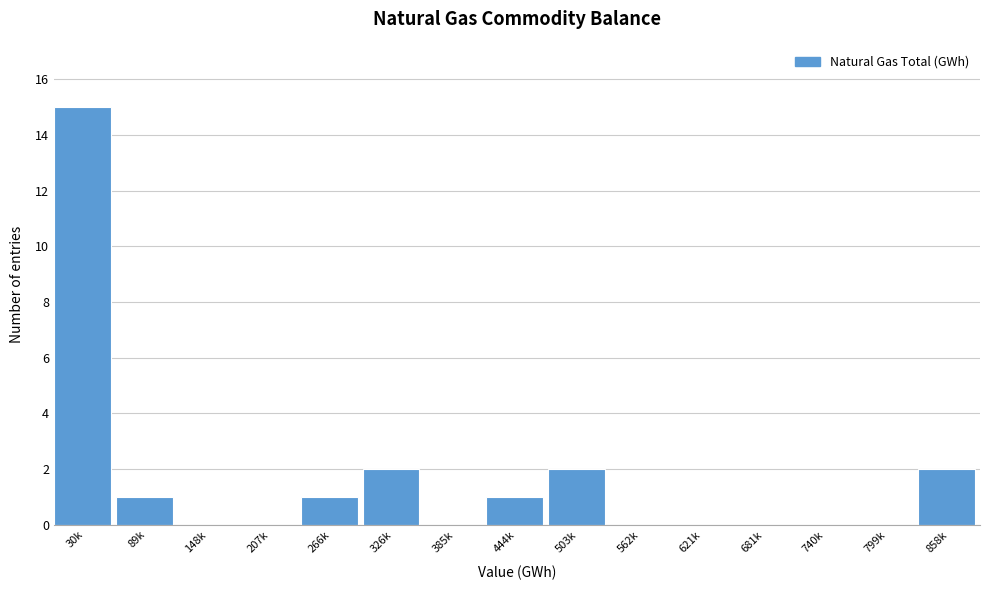

Reading right to left, what are all the values shown in this chart?

858k=2	799k=0	740k=0	681k=0	621k=0	562k=0	503k=2	444k=1	385k=0	326k=2	266k=1	207k=0	148k=0	89k=1	30k=15